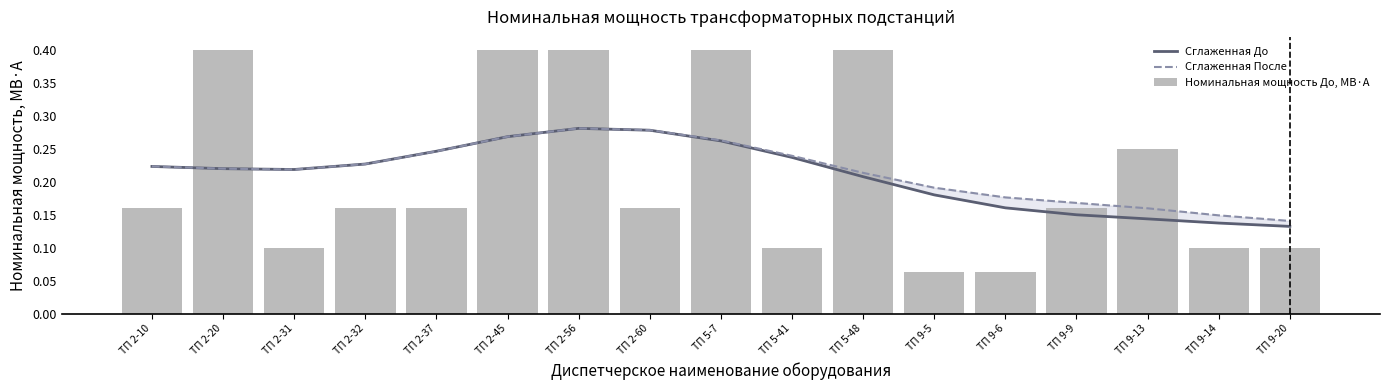

What is the total value across all series at ТП 9-6?

0.4